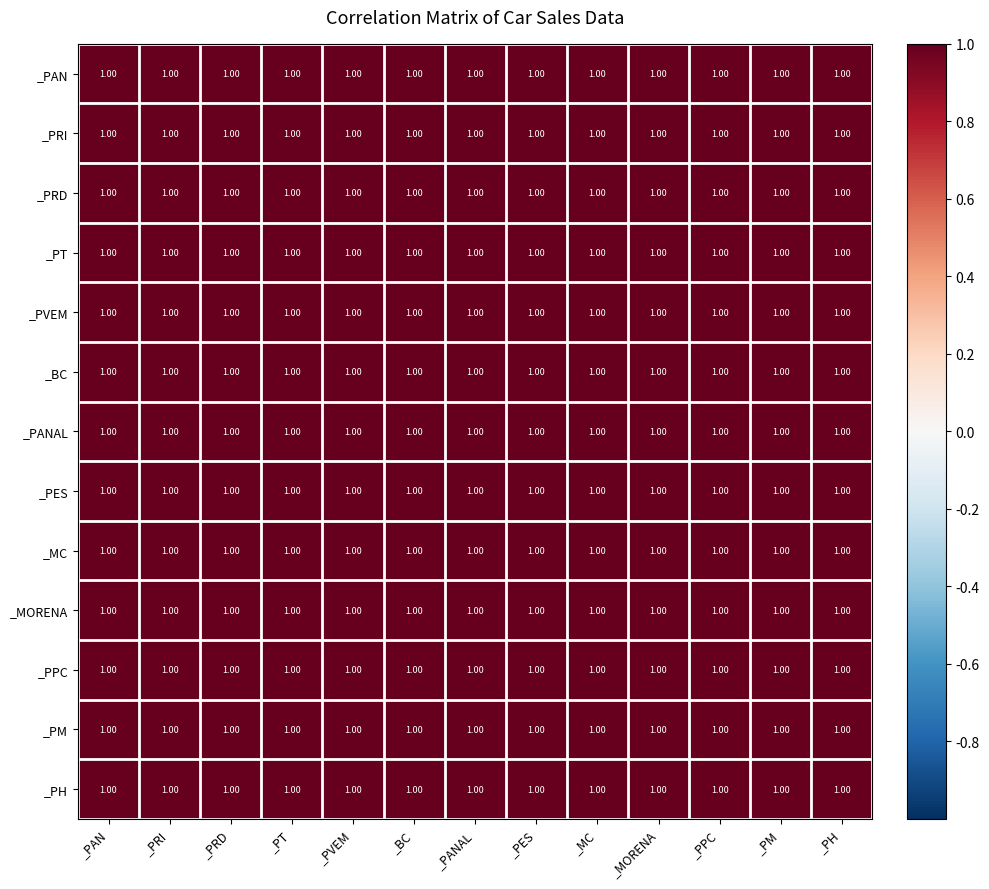

Between _PES and _PPC, which is larger?

_PPC